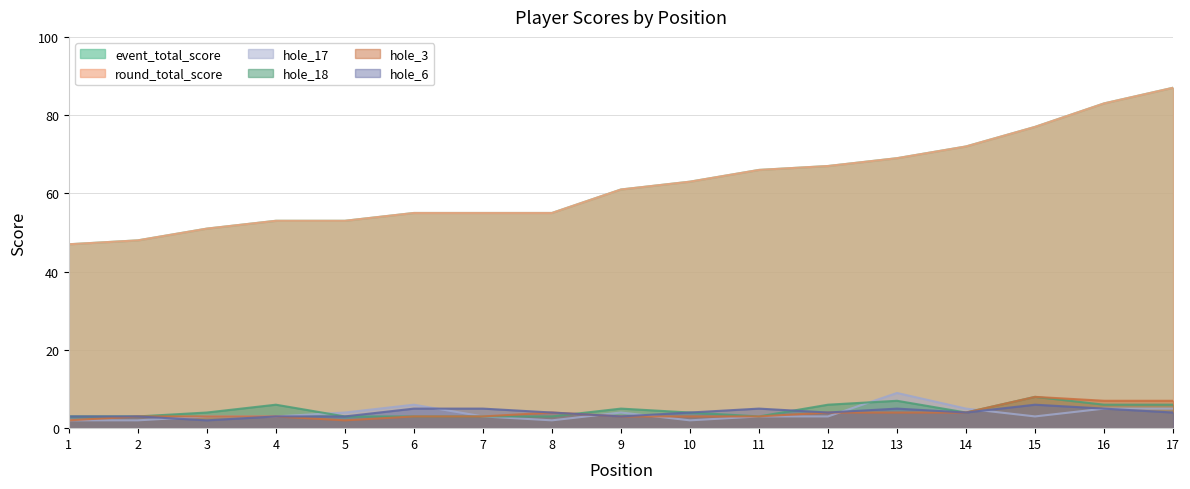

What is the difference between the hole_17 values at 3 and 9?

1